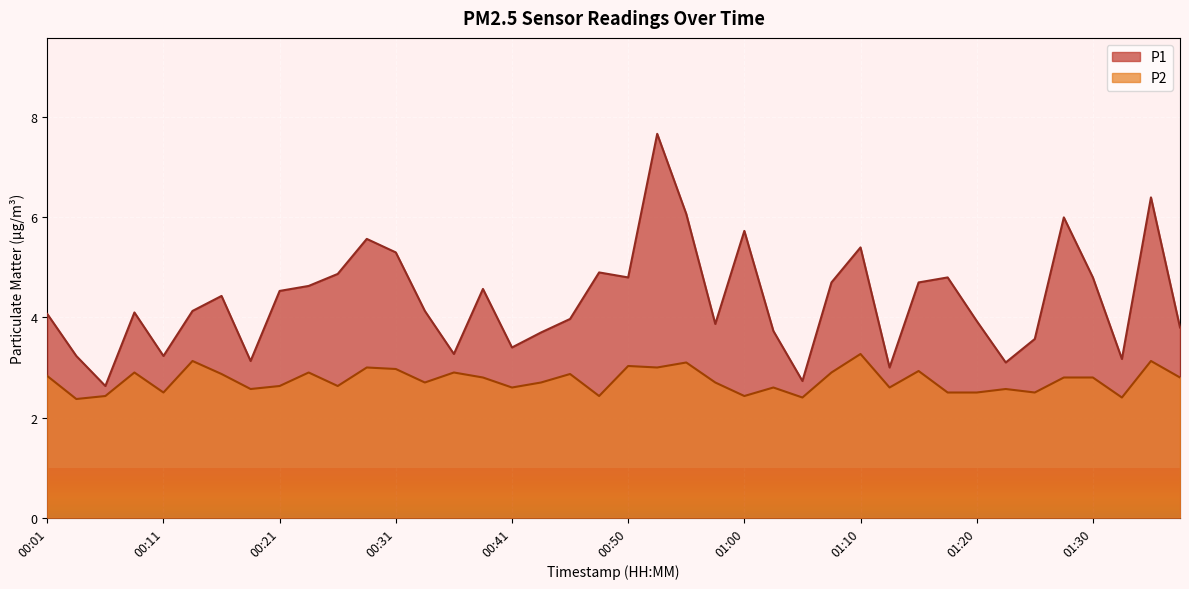

Which series has the widest spread of values?

P1